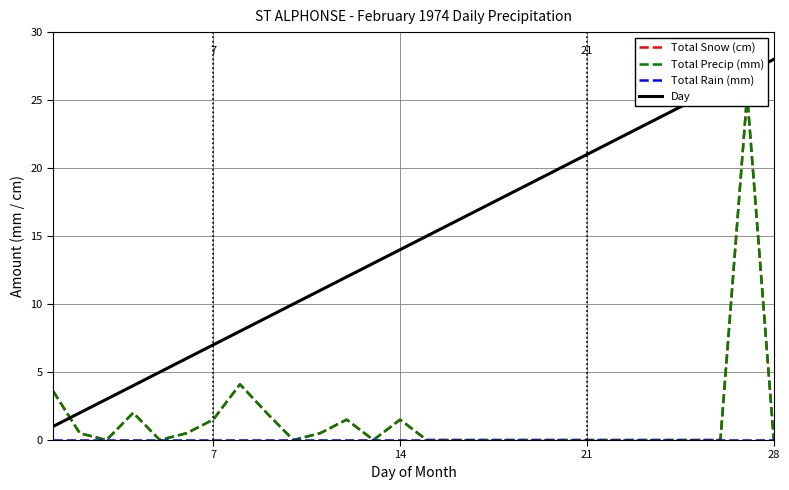

Which series has the largest total across all categories?

Day